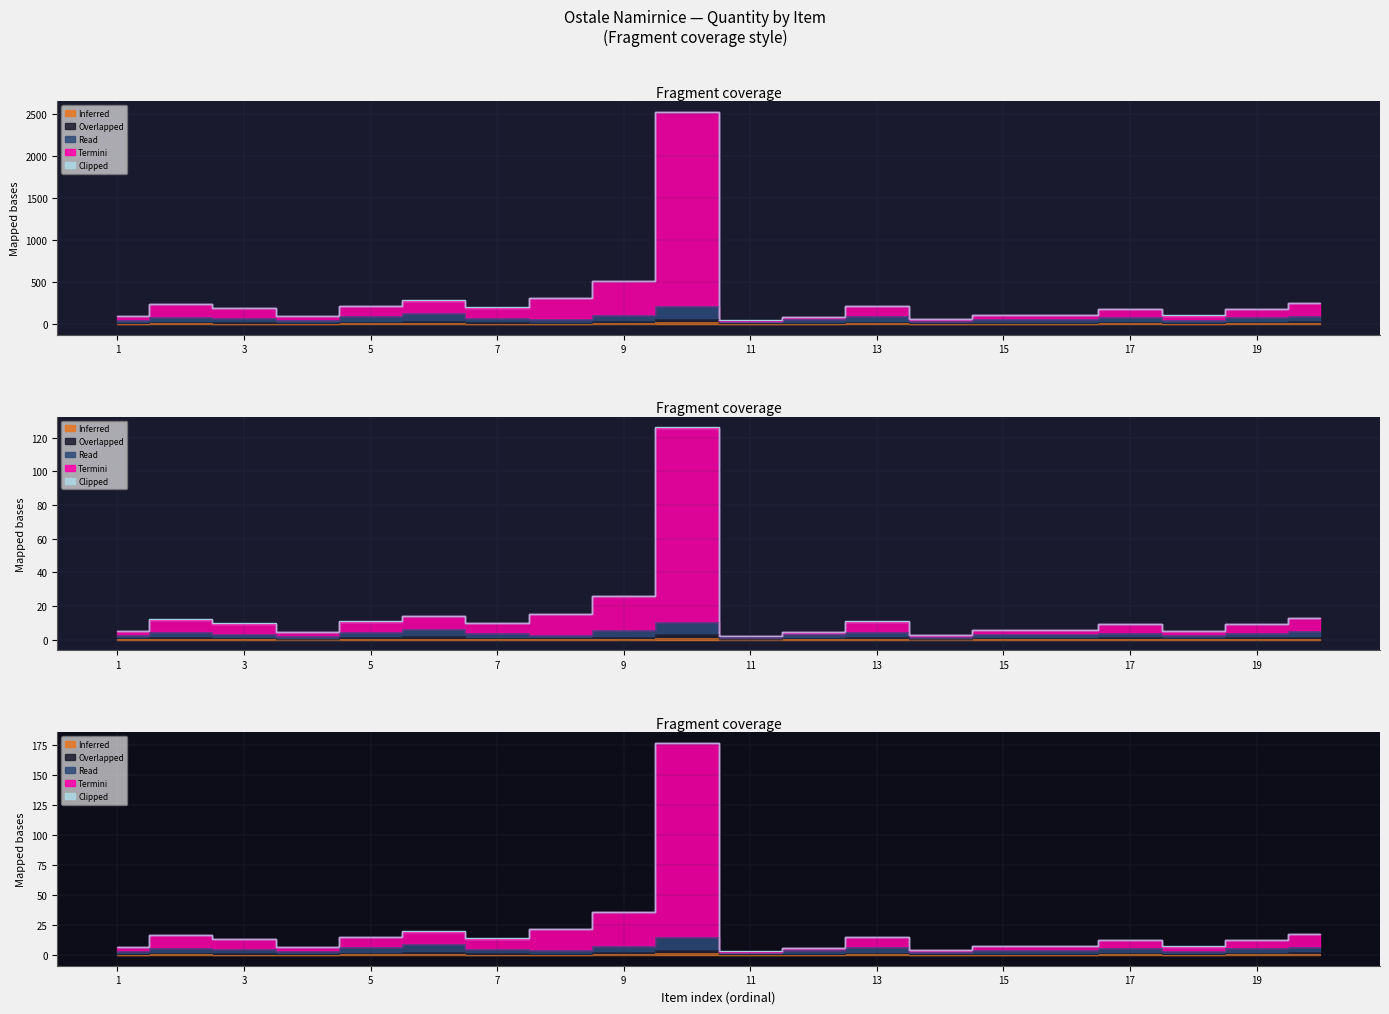

What is the sum of the Read values at 17 and 18?

131.0